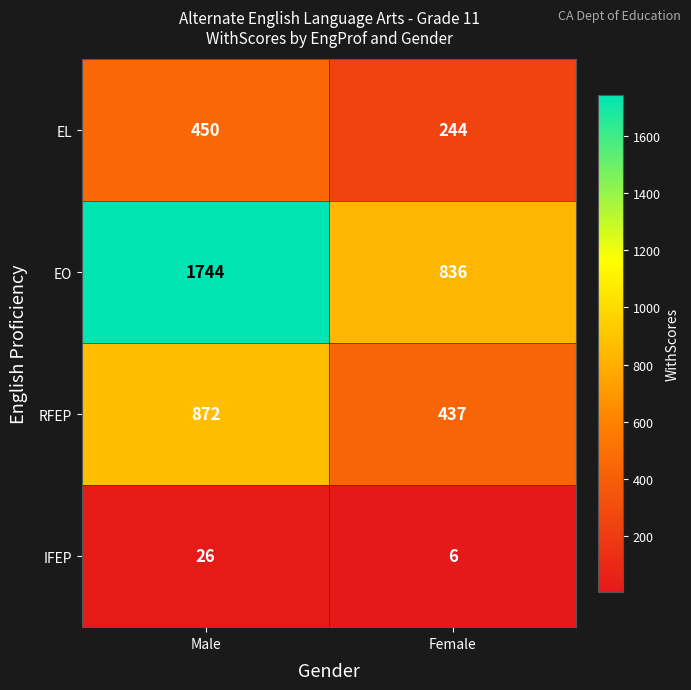

Which series has the widest spread of values?

EO